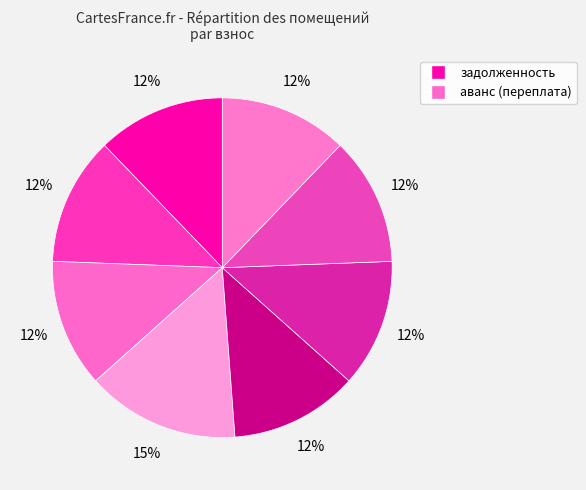

Count the number of slices in the pie.

8